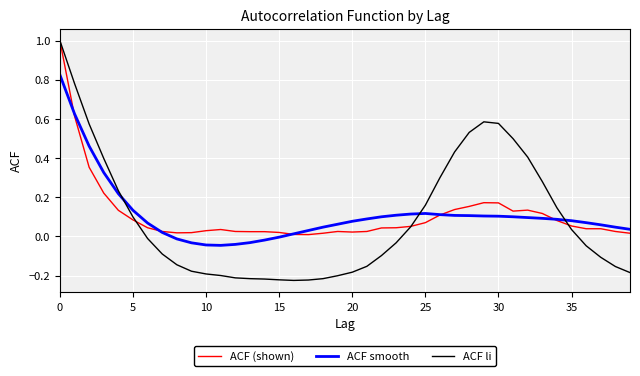

Which series has the widest spread of values?

ACF li